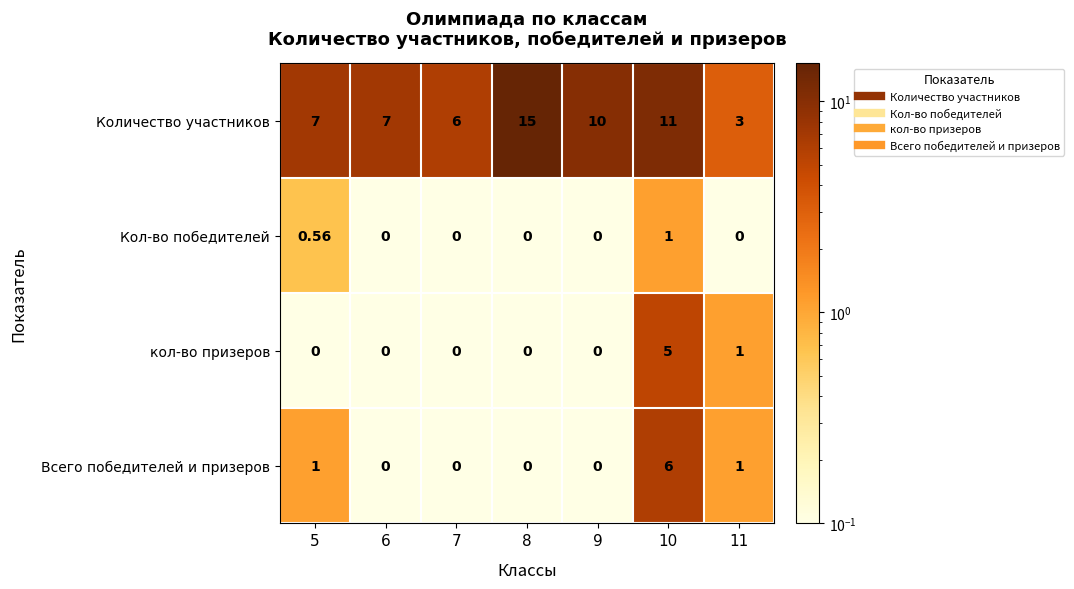

At how many categories does at least one series exceed 12?

1